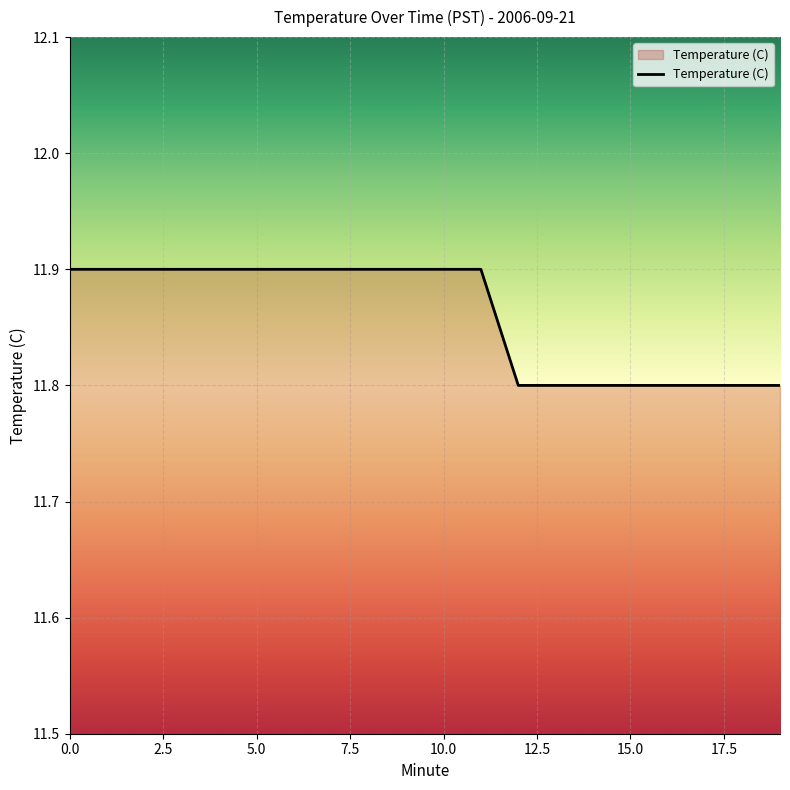

How many series are shown in this chart?

1